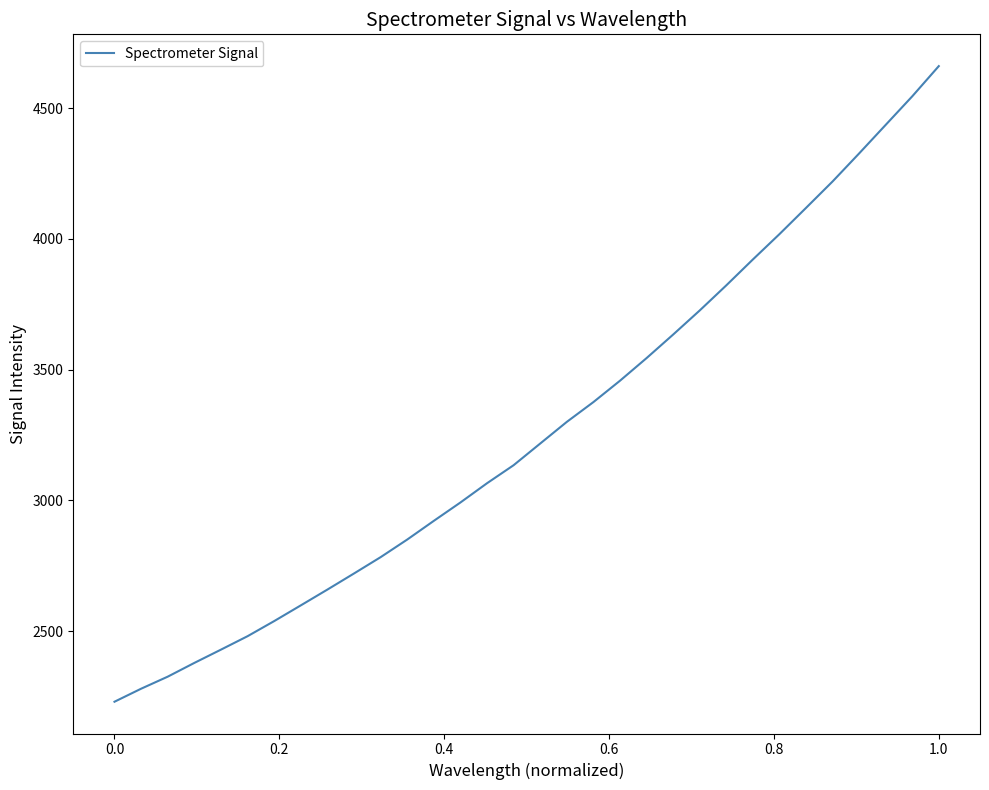

What is the maximum value shown in the chart?

4660.6